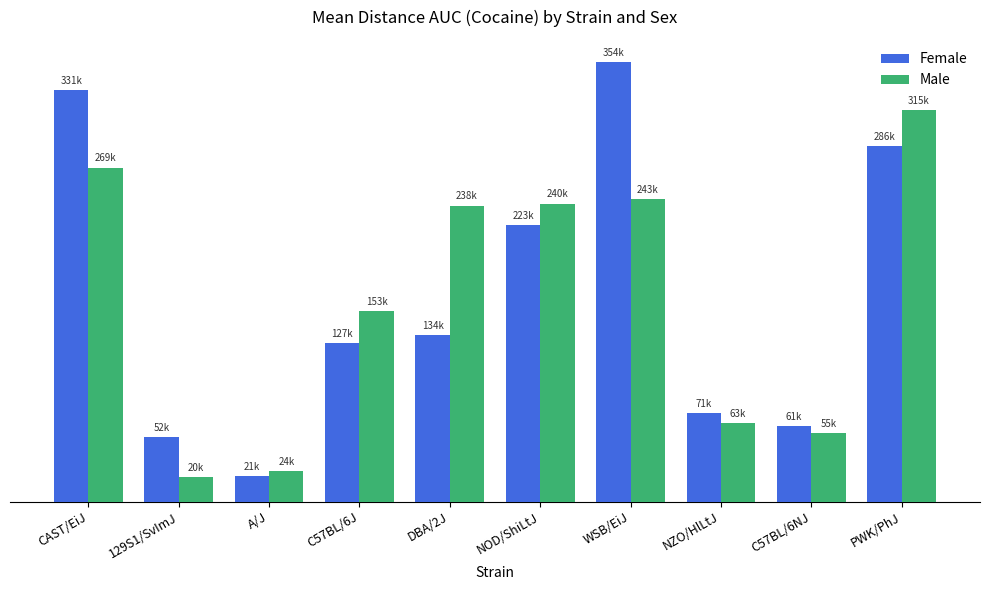

Does the chart contain stacked bars?

No